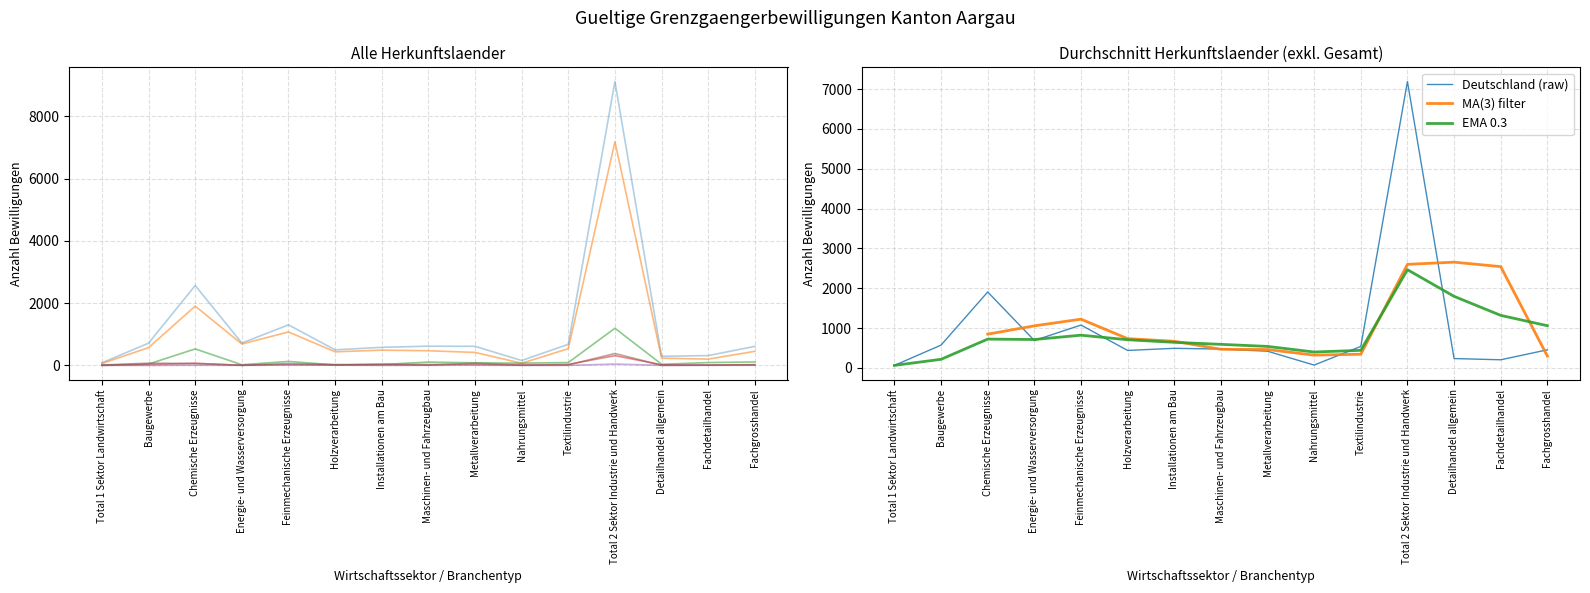

What is the label of the 1st point from the right?

Fachgrosshandel